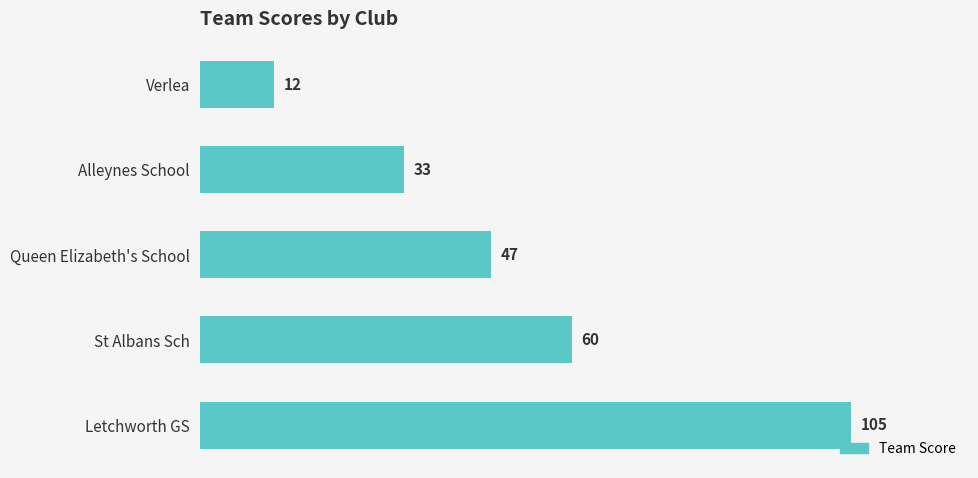

What is the minimum value shown in the chart?

12